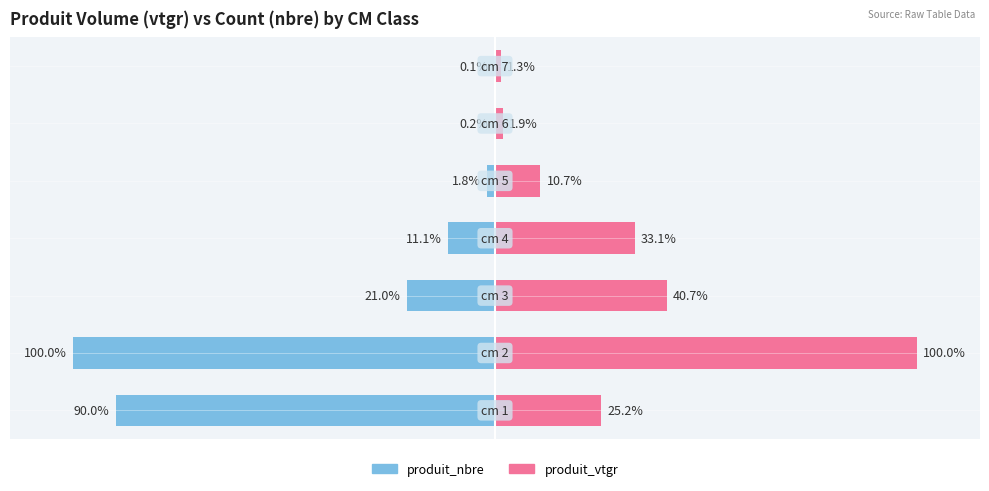

What position from the right is 0?

4